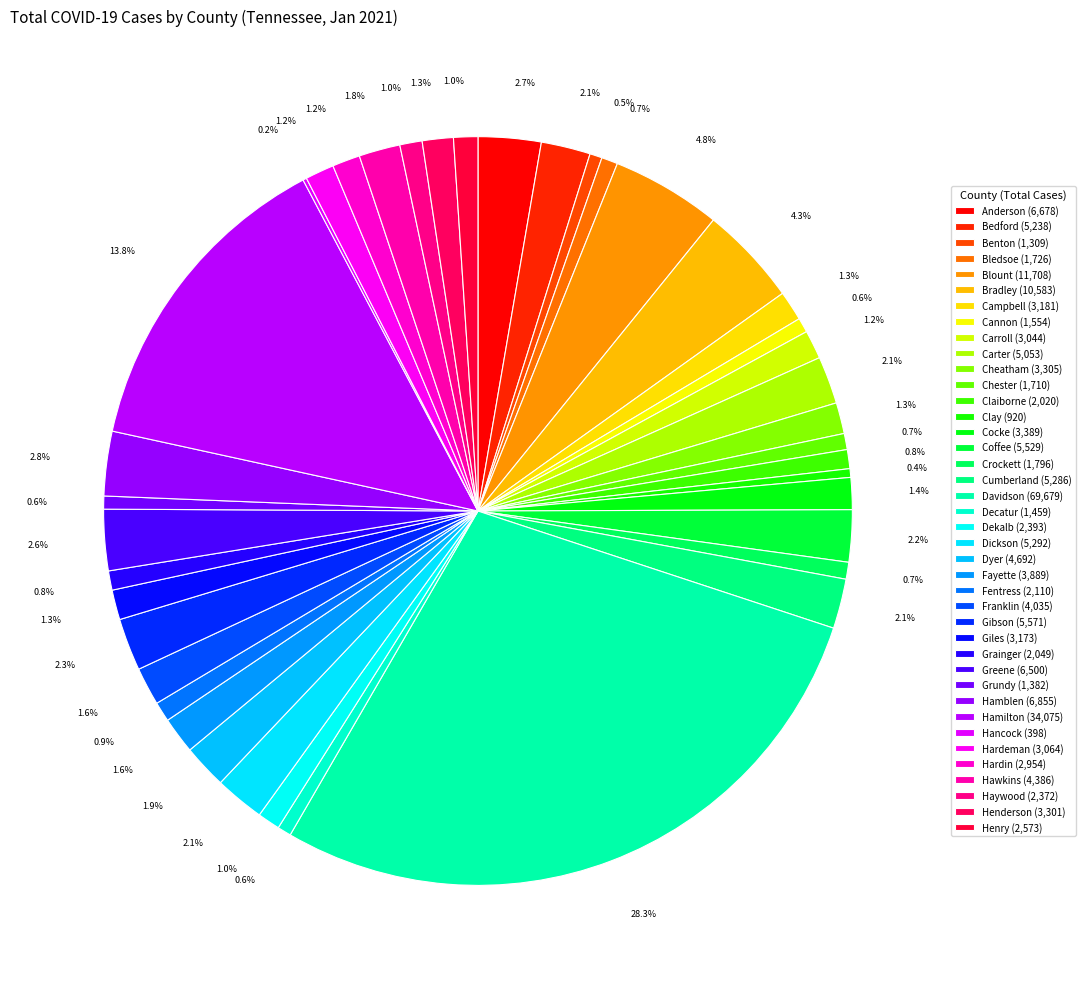

To the nearest percent, what is the combined percentage of Bedford and Cannon?

3%